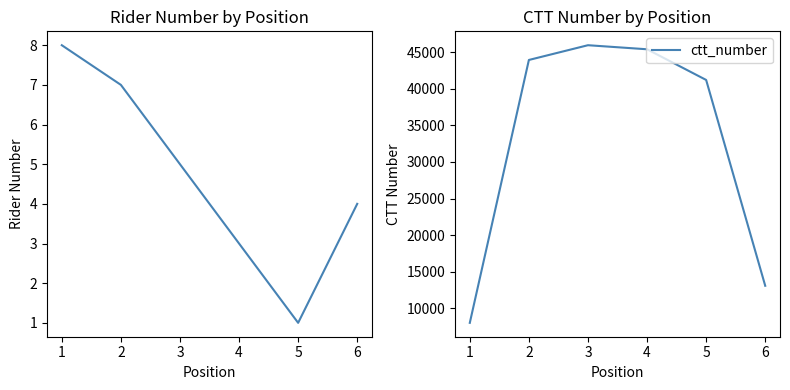

What is the difference between the second highest and minimum values in the number series?

6